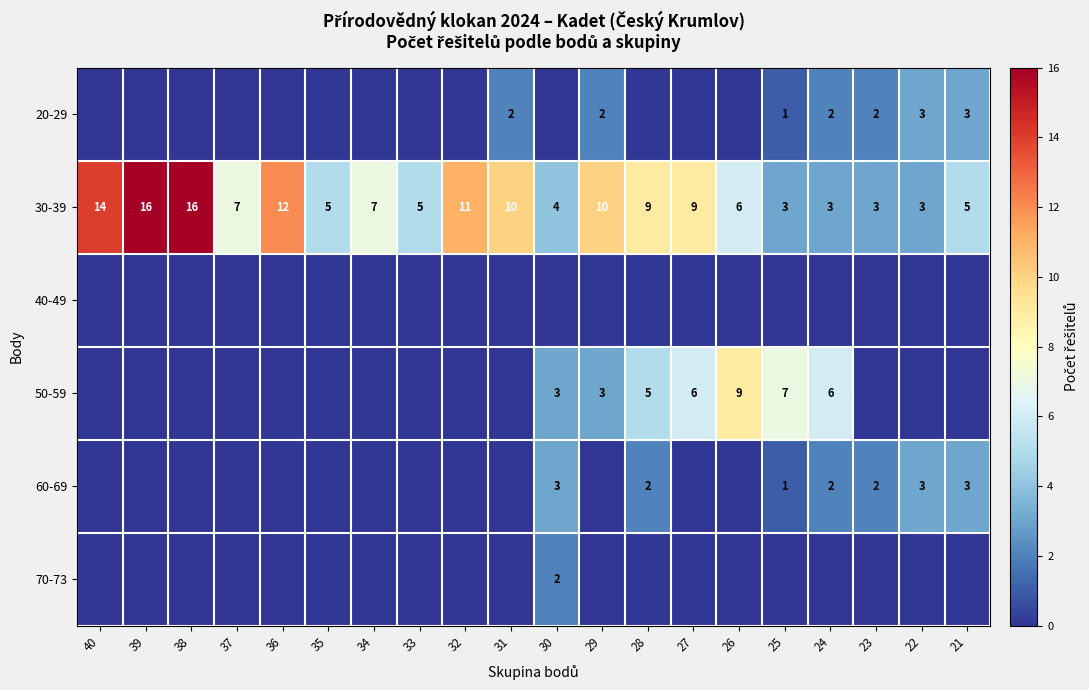

True or false: 30-39 has a value of 5 at 21.

True